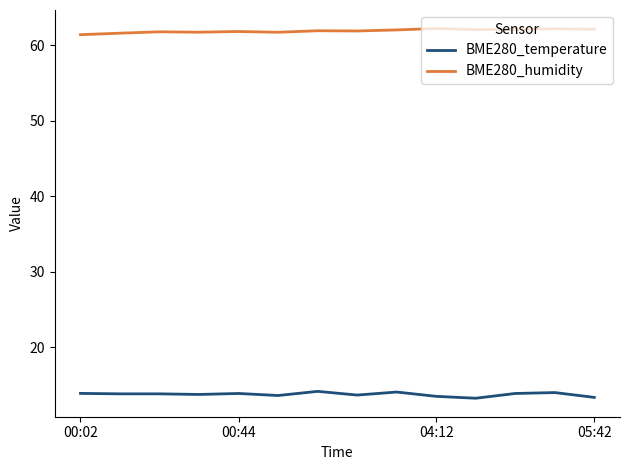

What is the lowest value of the BME280_humidity series?

61.4